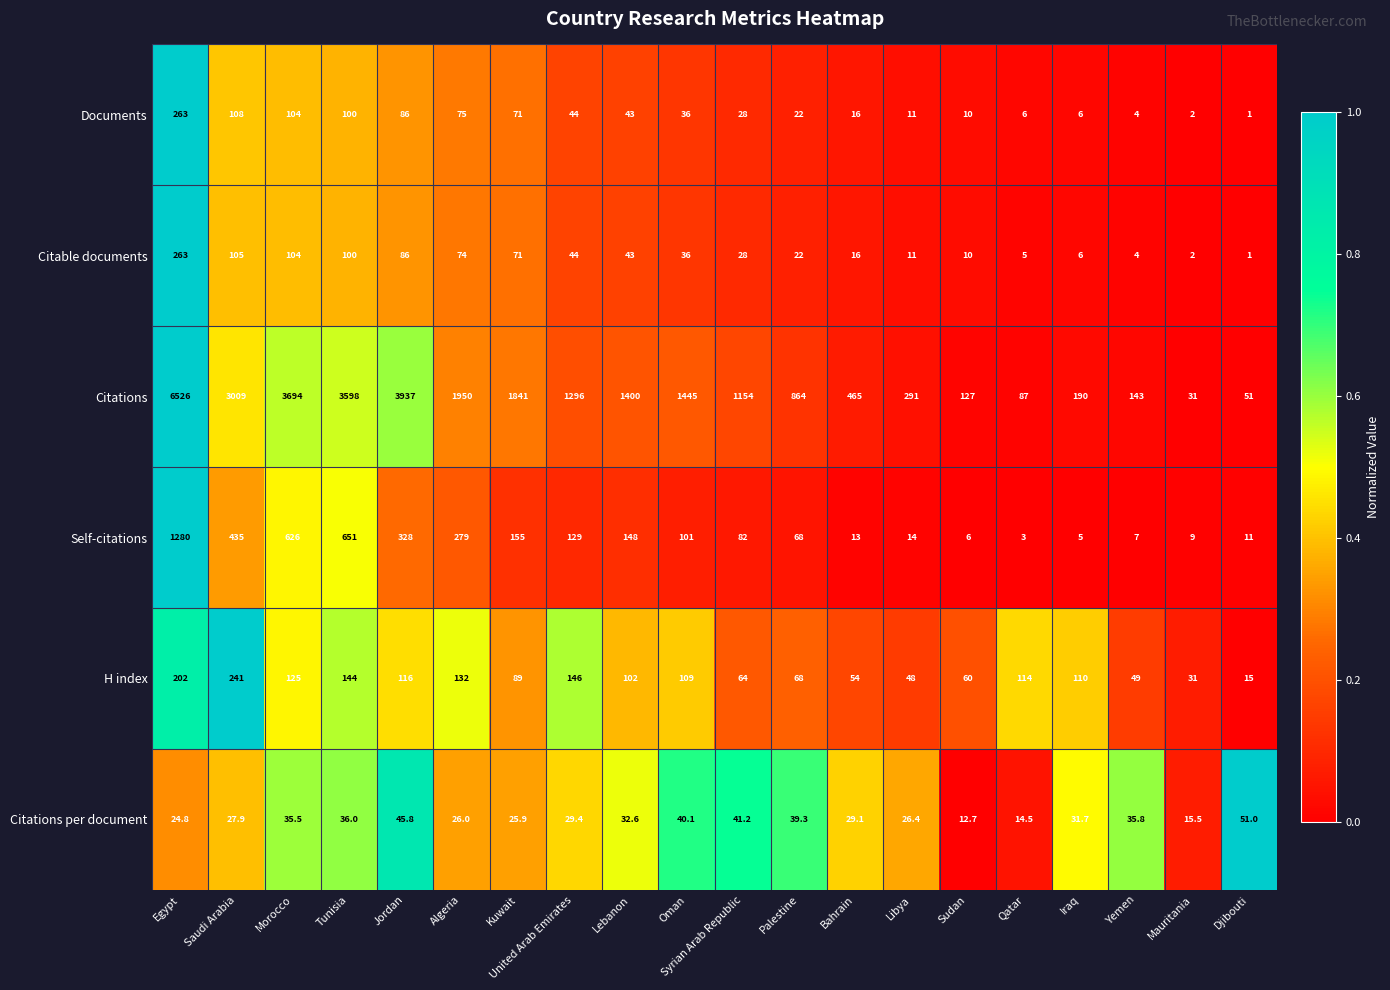

The Citations series shows 3598.0 at Tunisia. True or false?

True